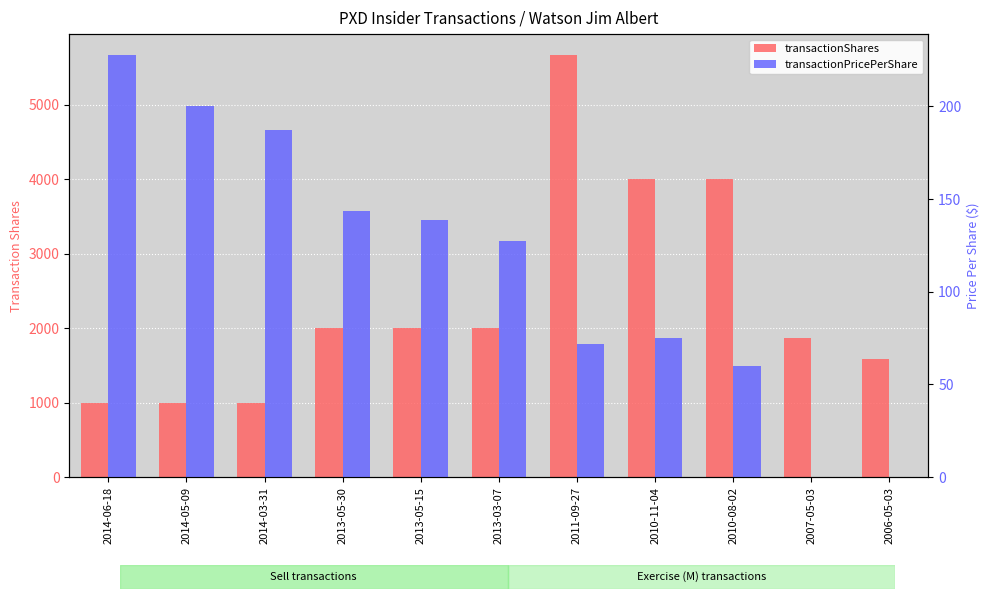

What is the difference between the transactionShares values at 2007-05-03 and 2013-05-30?

129.0